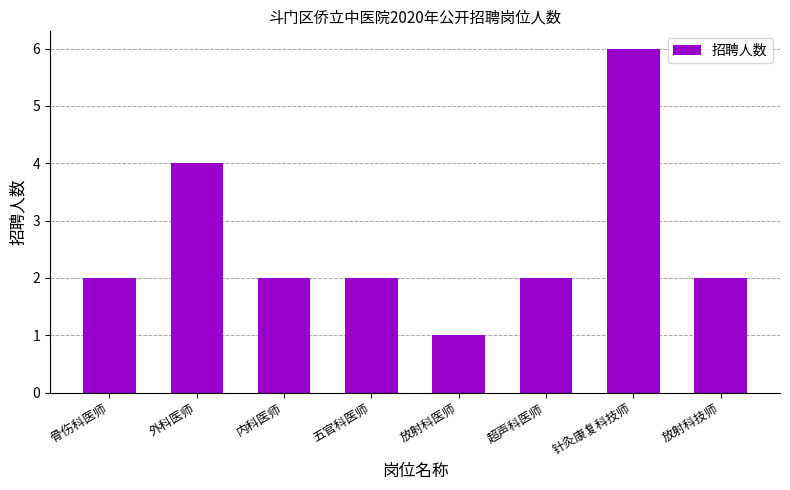

What is the value of the 6th bar from the left?

2